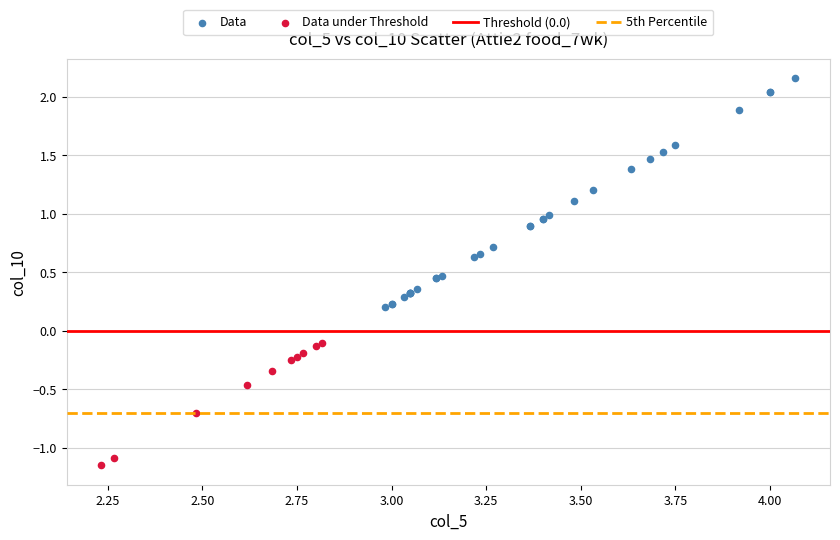

Which series contains the lowest Y value?

Data under Threshold